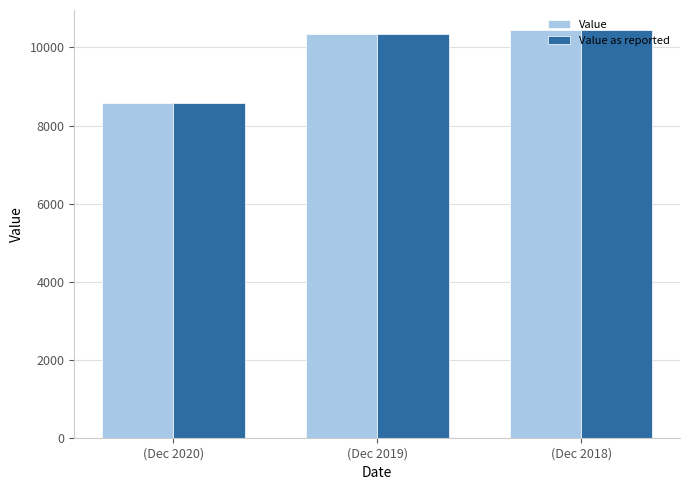

What is the label of the 2nd bar from the right?

(Dec 2019)